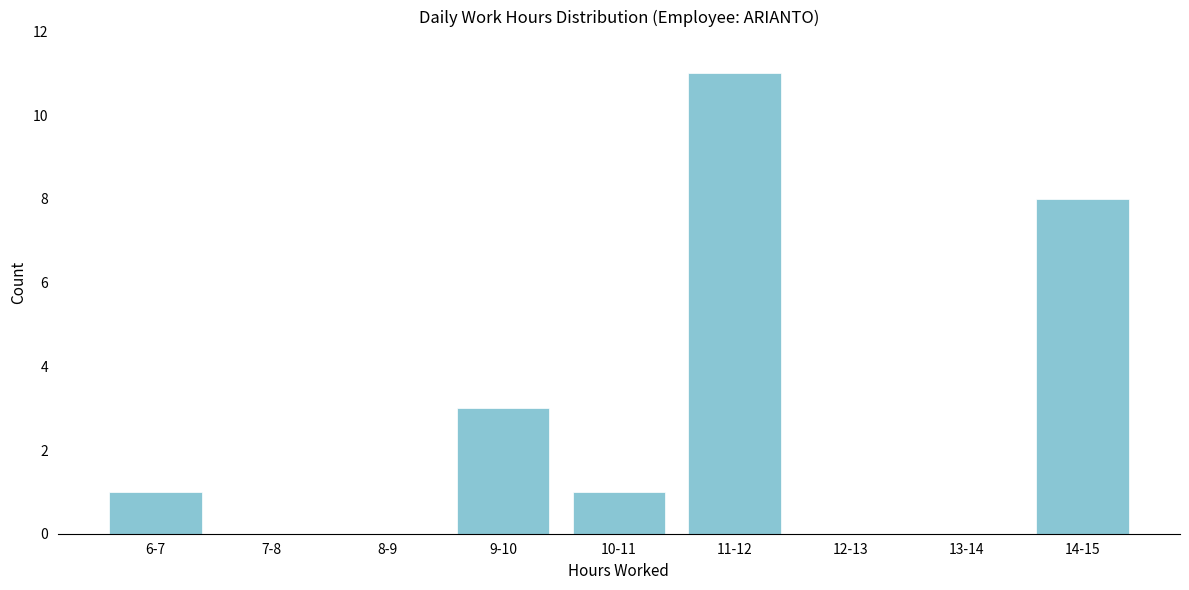

Reading left to right, transcribe all the data shown in this chart.

6-7=1	7-8=0	8-9=0	9-10=3	10-11=1	11-12=11	12-13=0	13-14=0	14-15=8